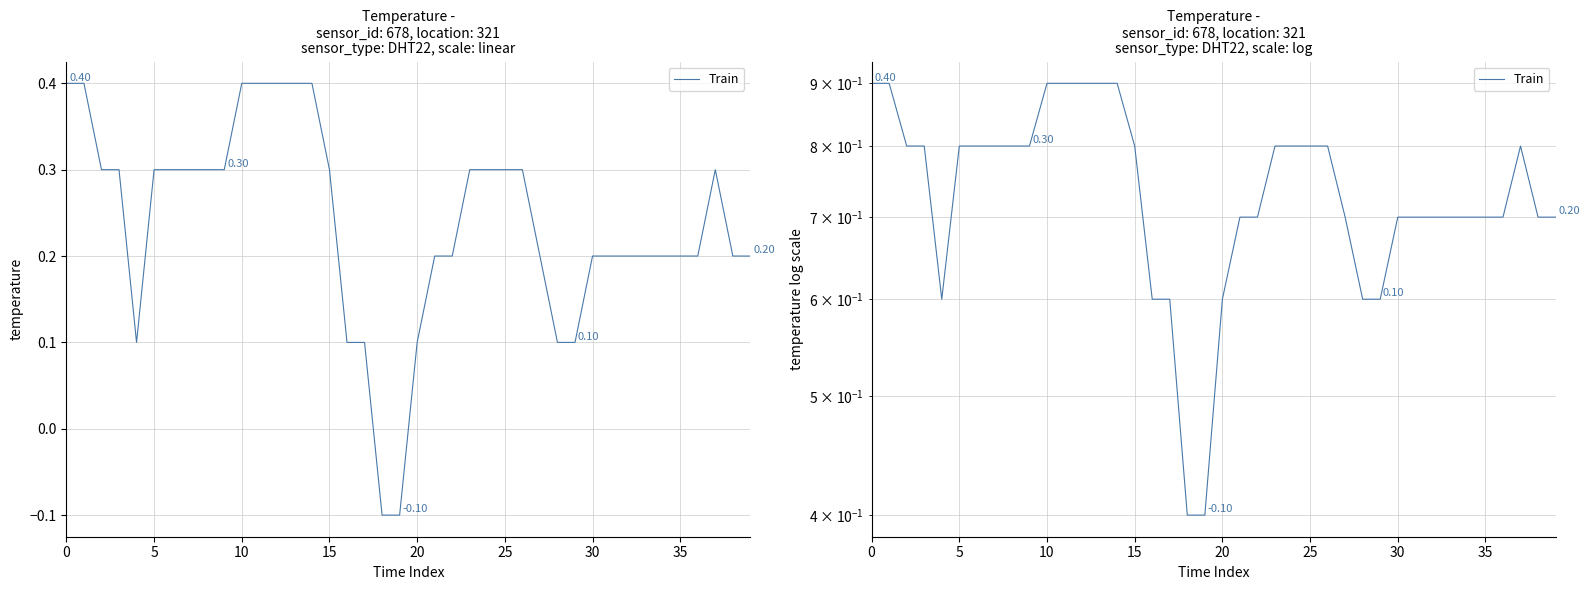

Between 25 and 38, which is larger?

25